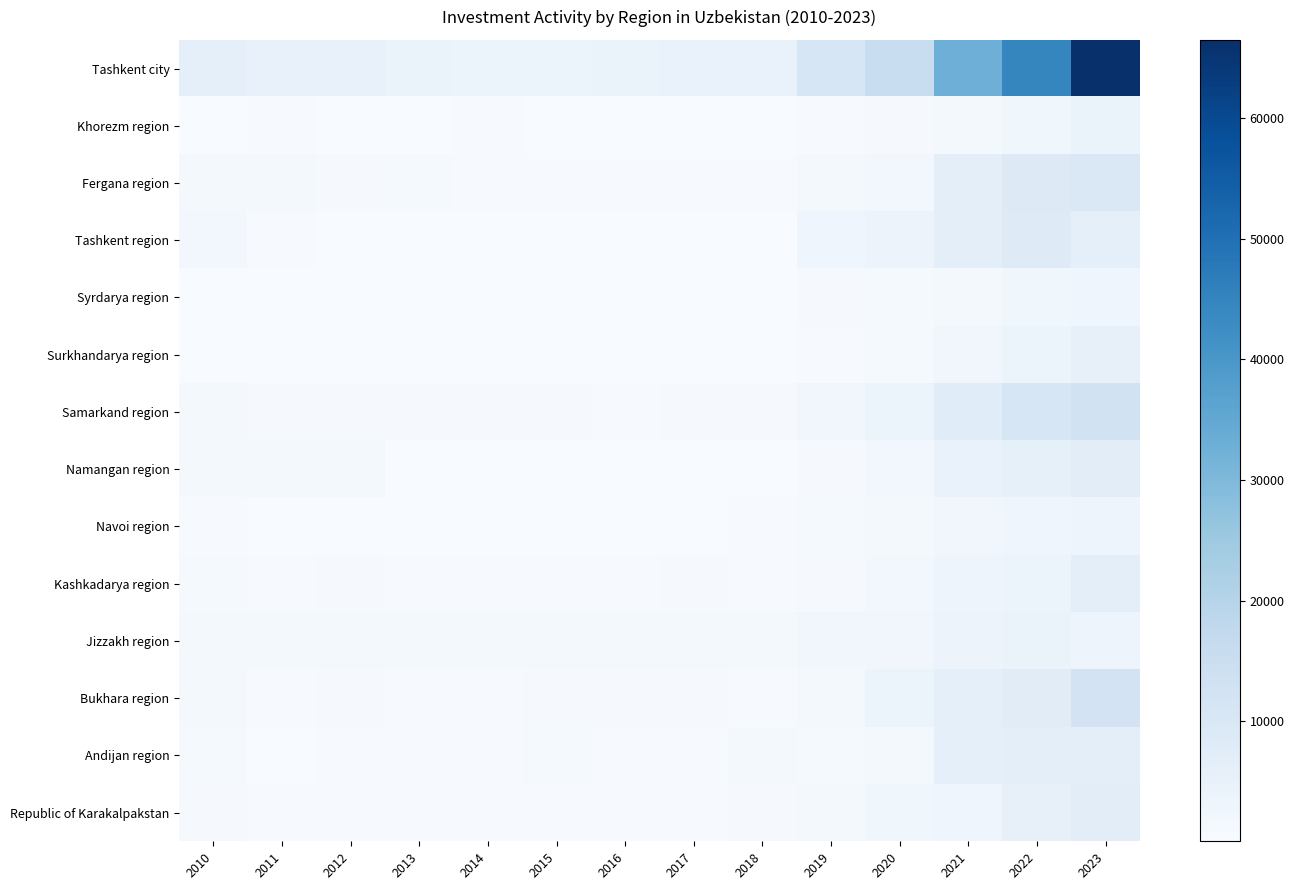

List the series in order of their peak value, lowest first.

Syrdarya region, Navoi region, Jizzakh region, Khorezm region, Surkhandarya region, Kashkadarya region, Andijan region, Namangan region, Republic of Karakalpakstan, Tashkent region, Fergana region, Bukhara region, Samarkand region, Tashkent city